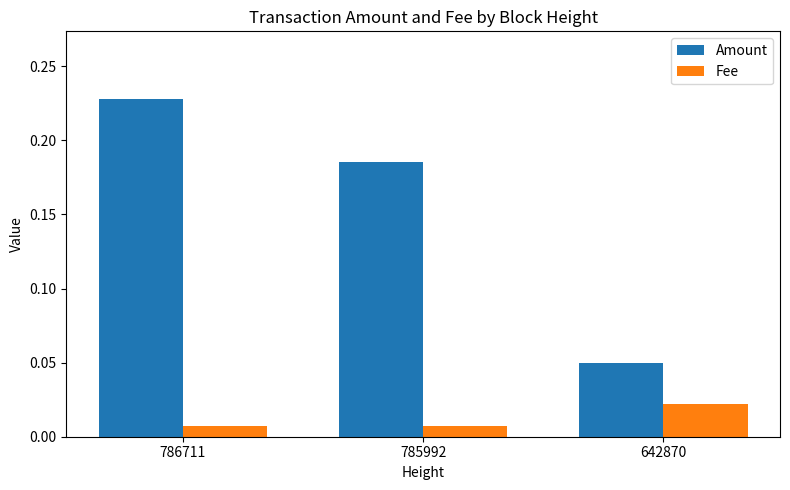

At 785992, list the series in order from smallest to largest.

Fee, Amount